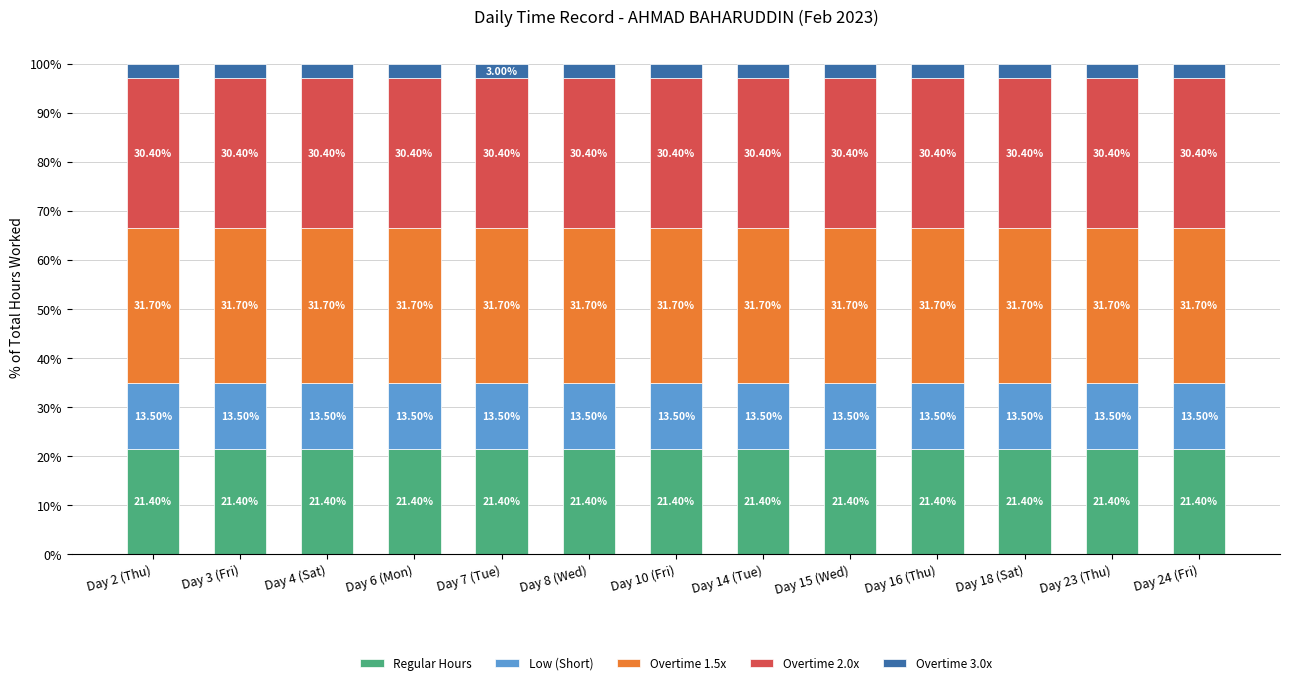

What is the sum of the Regular Hours values at Day 23 (Thu) and Day 4 (Sat)?

42.8